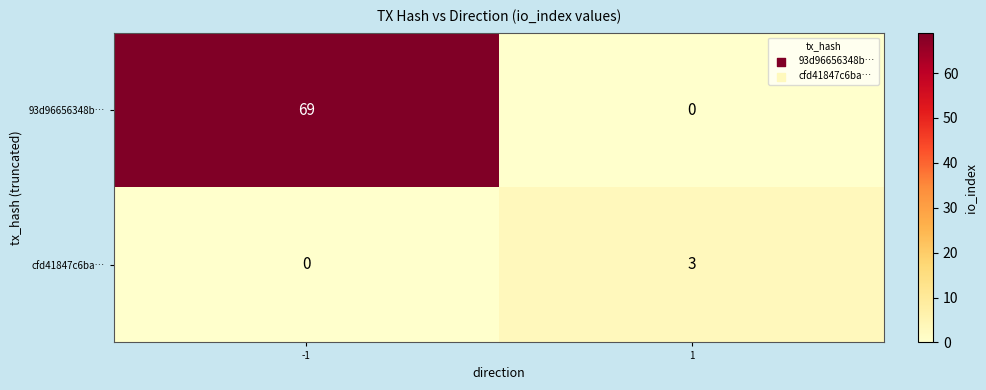

Reading right to left, list all the values displayed in this chart.

93d96656348b…: 0	69
cfd41847c6ba…: 3	0